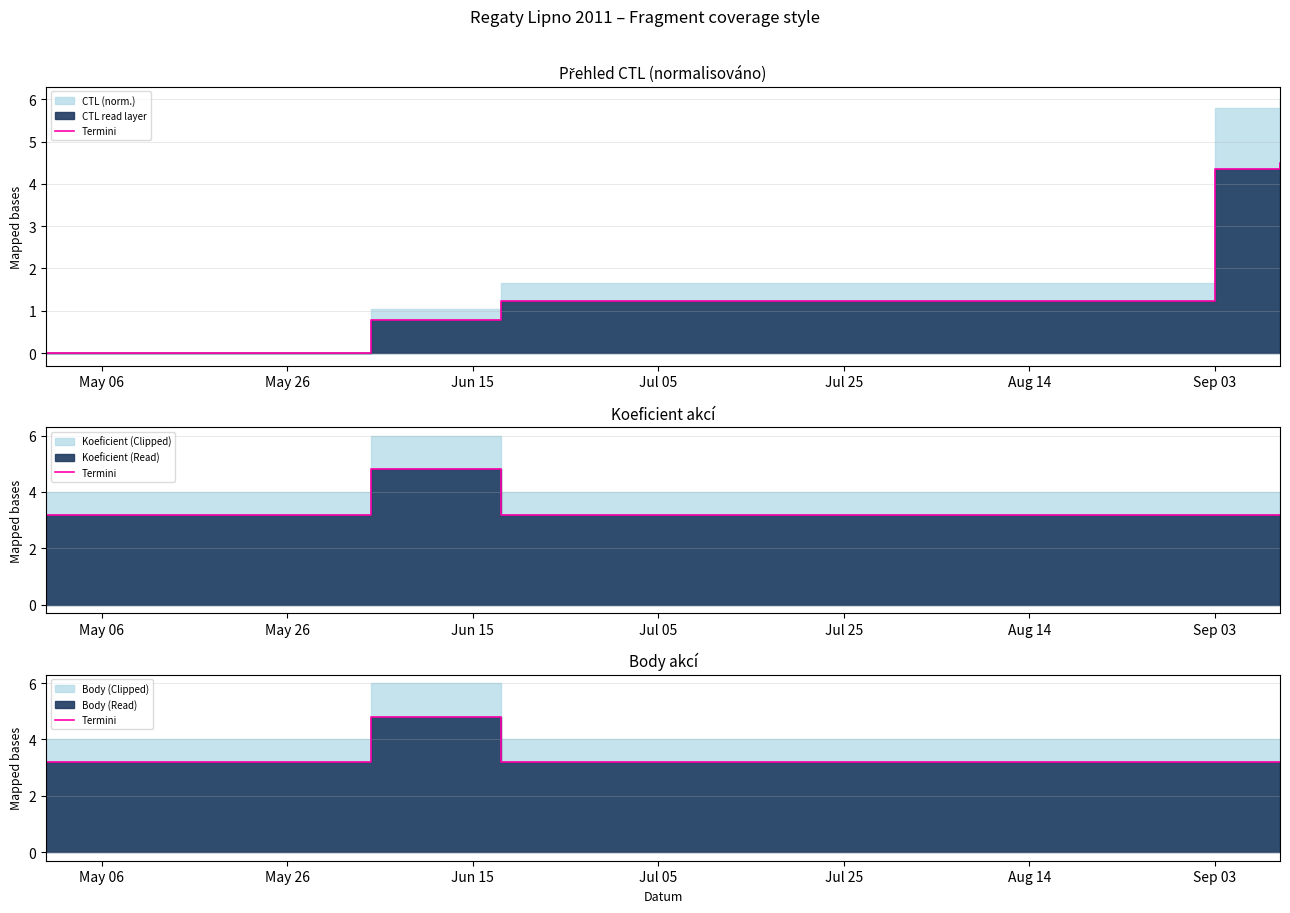

How many lines are shown in the chart?

1